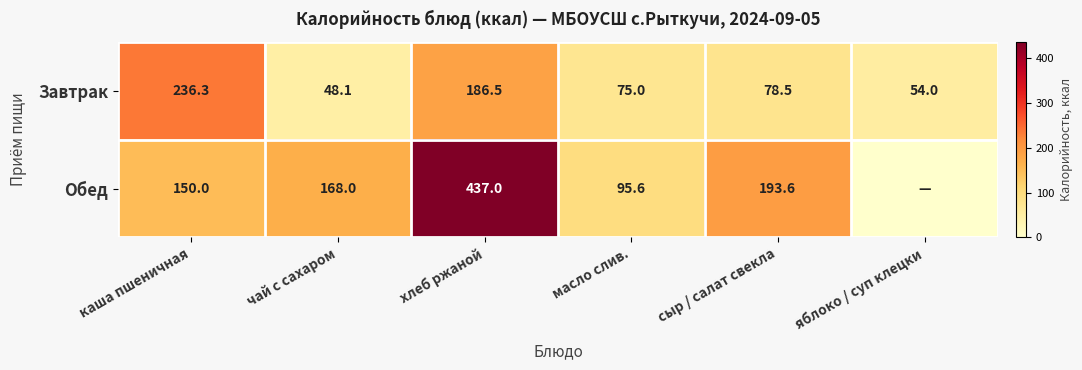

The Обед series shows 437.0 at хлеб ржаной. True or false?

True